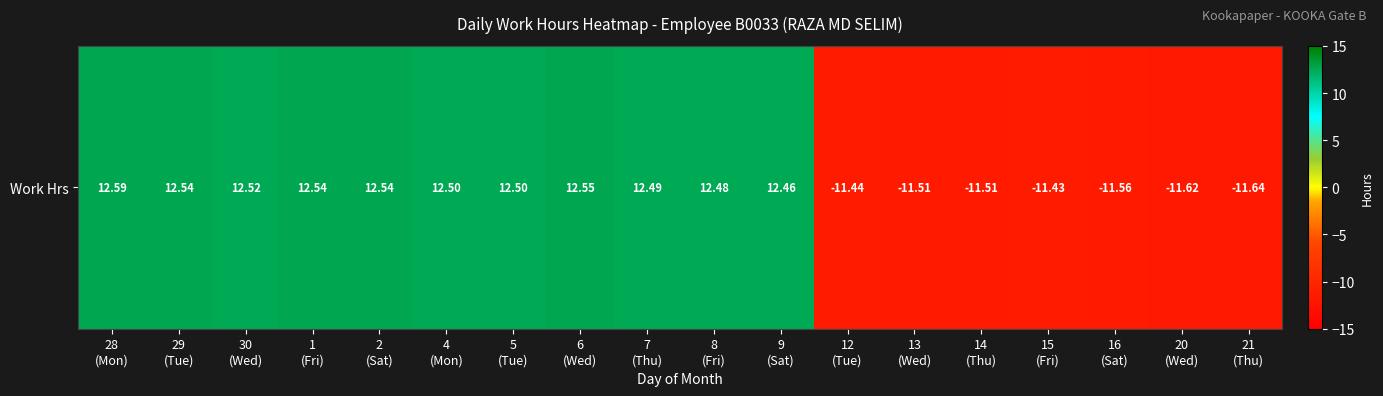

How many negative values are there?

7